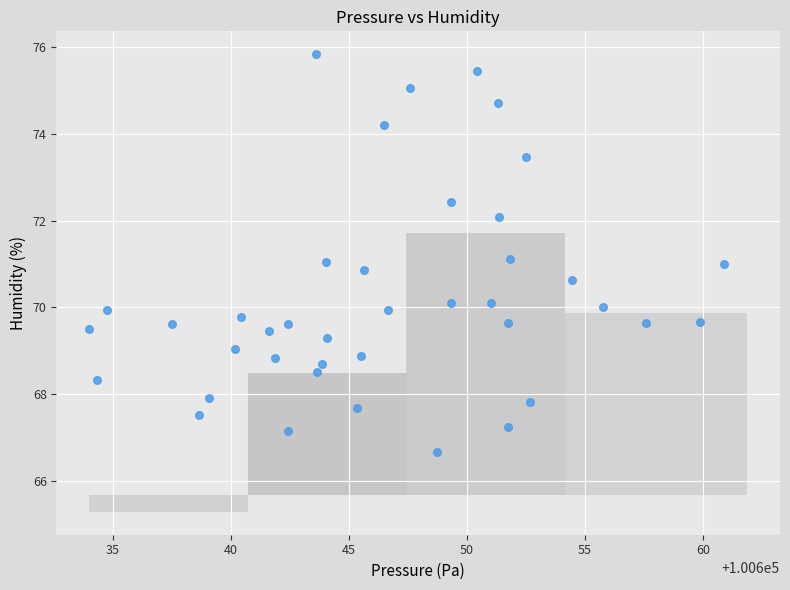

What is the range of X values (max minus min)?

26.9